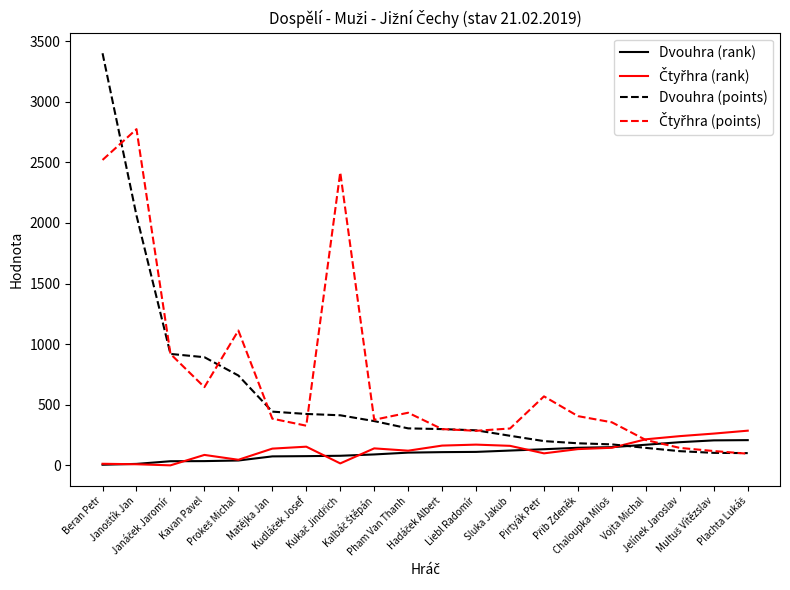

Which series has the widest spread of values?

Dvouhra (points)